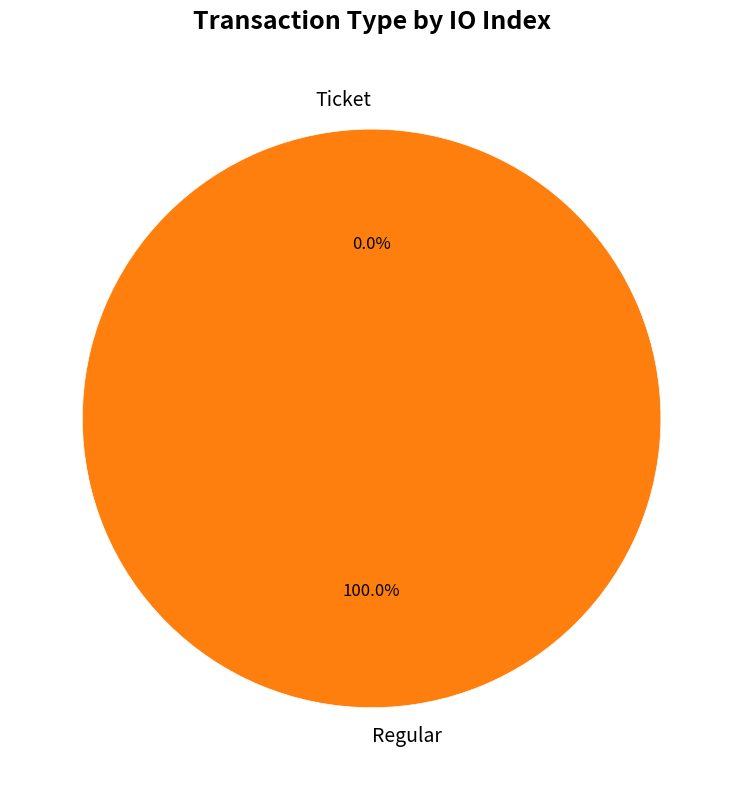

Combined, what portion of the pie is Regular and Ticket?

100.0%